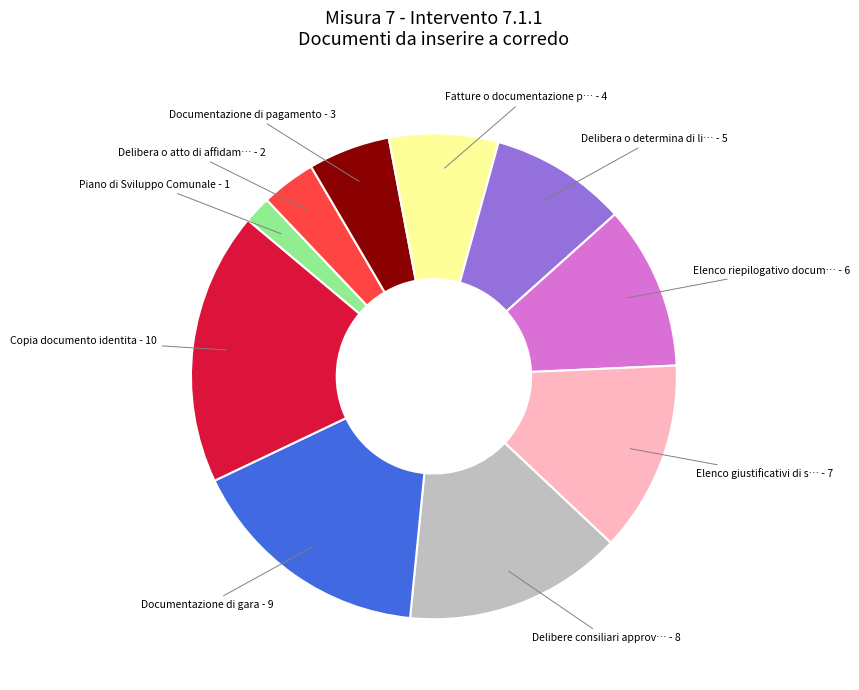

How many slices are in this pie chart?

10